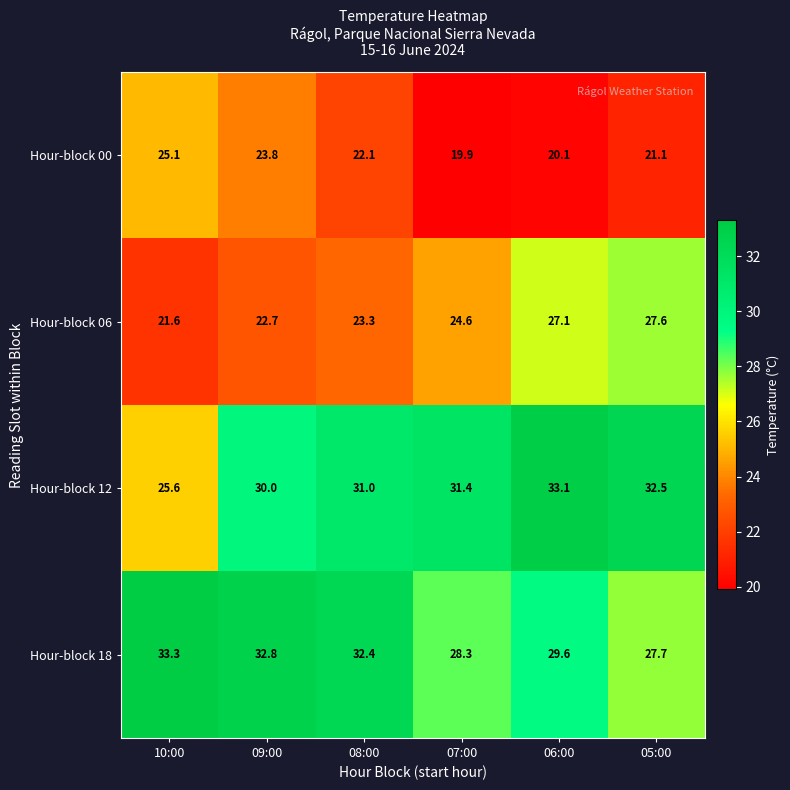

What is the minimum value shown in the chart?

19.9